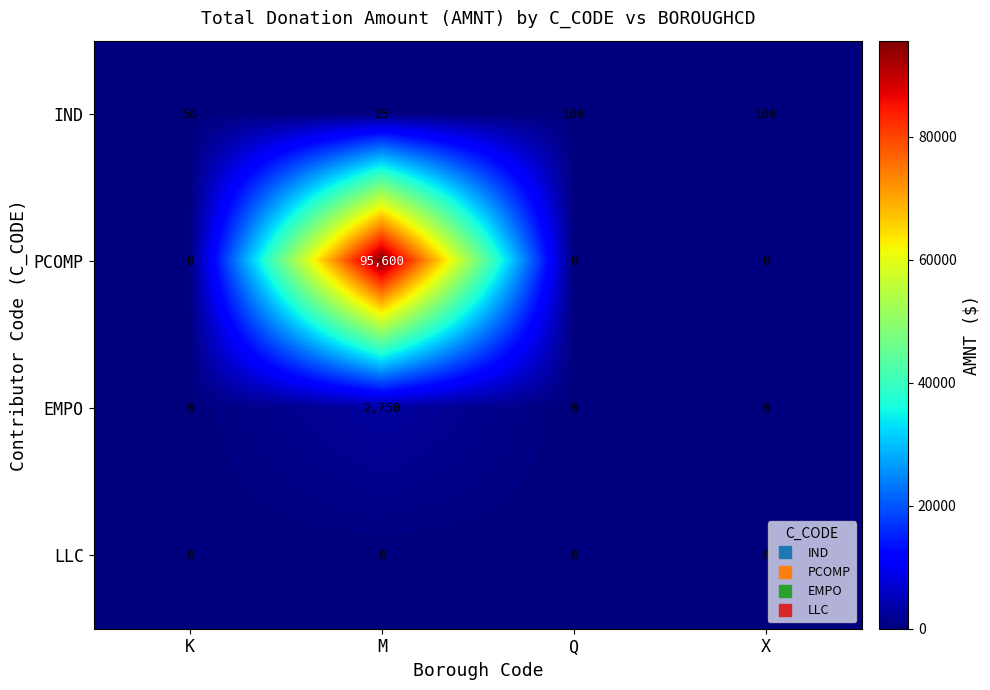

True or false: EMPO has a value of 1513 at K.

False